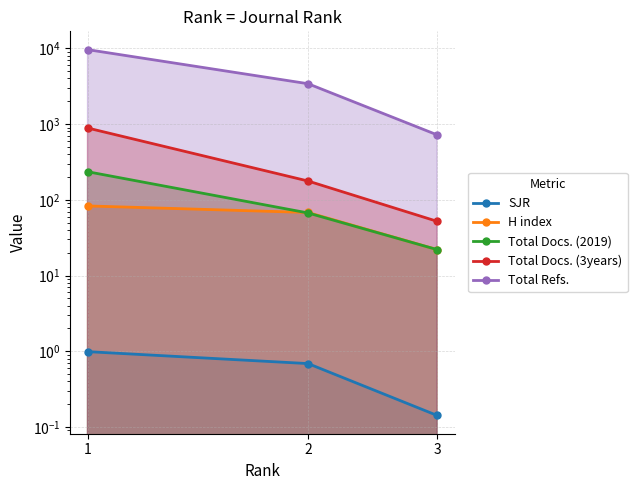

Count the number of categories in the chart.

3